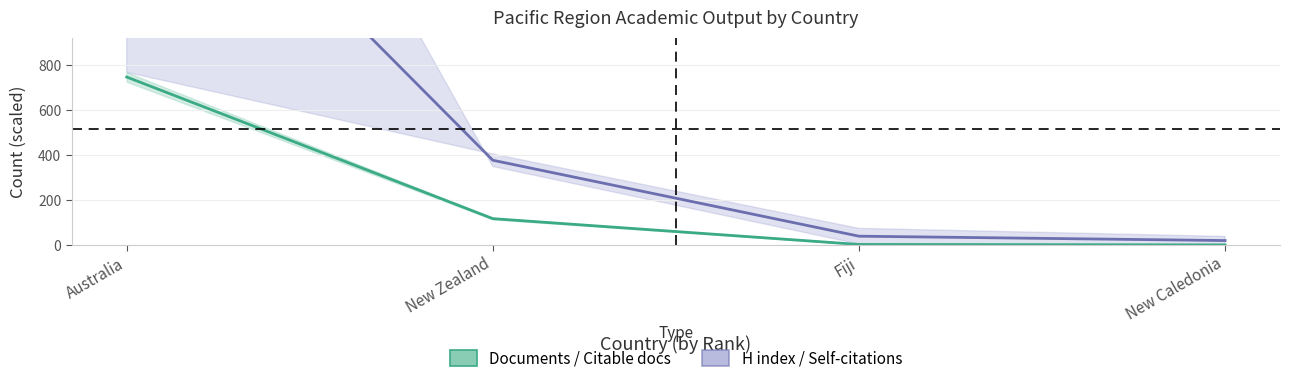

Is it true that Documents (Estimate) equals 117.5 at New Zealand?

True